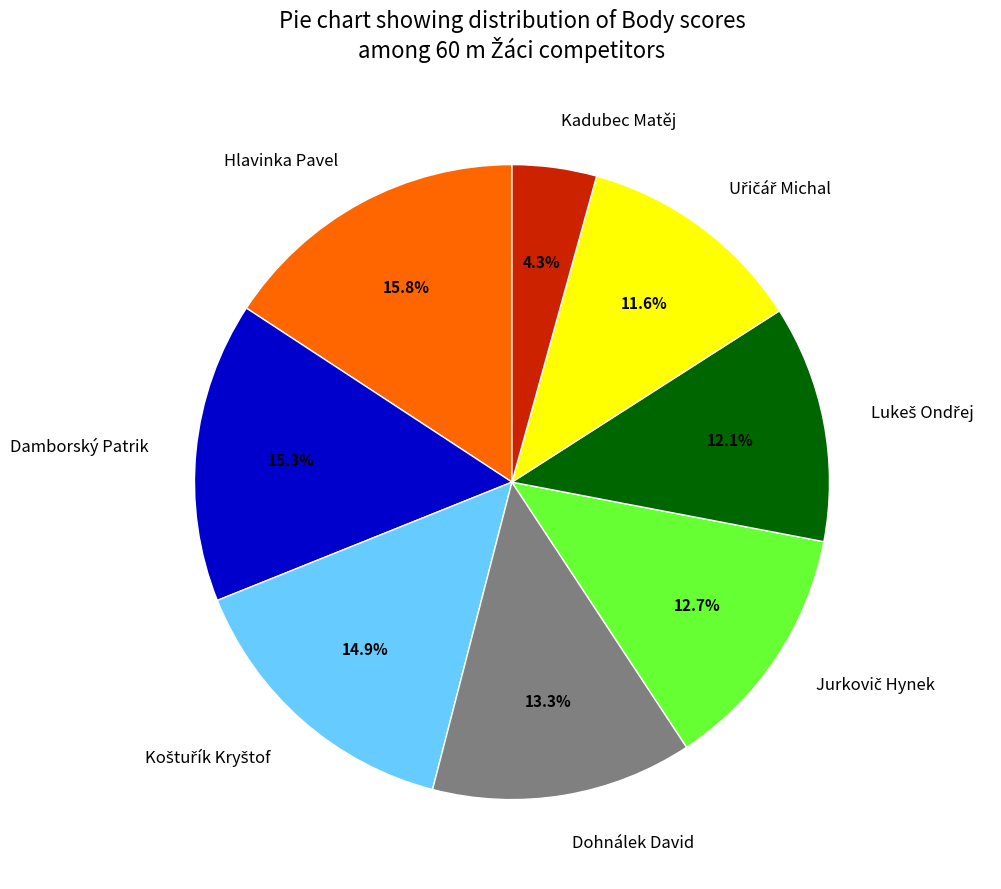

Which slice is the smallest?

Kadubec Matěj